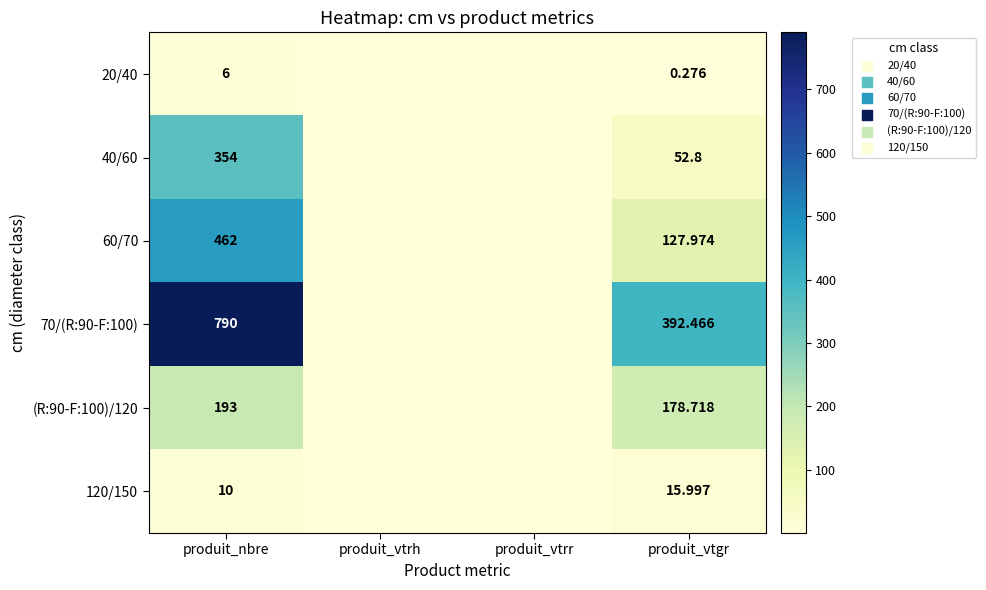

The 40/60 series shows 0.0 at produit_vtrr. True or false?

True